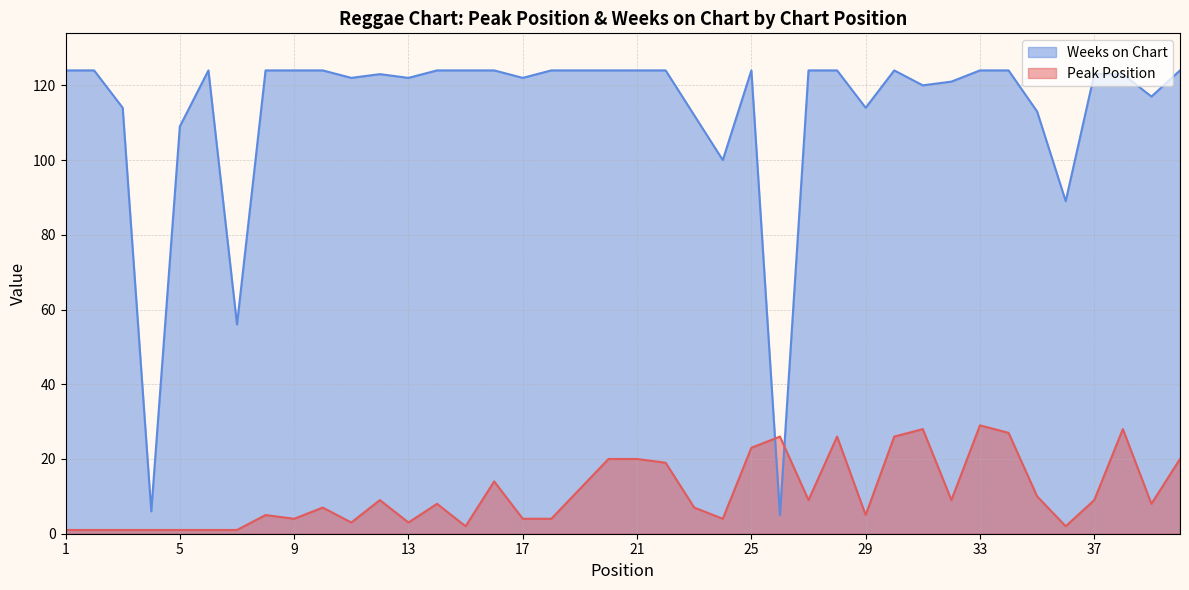

Between 18 and 31, which series saw the biggest shift?

Peak Position